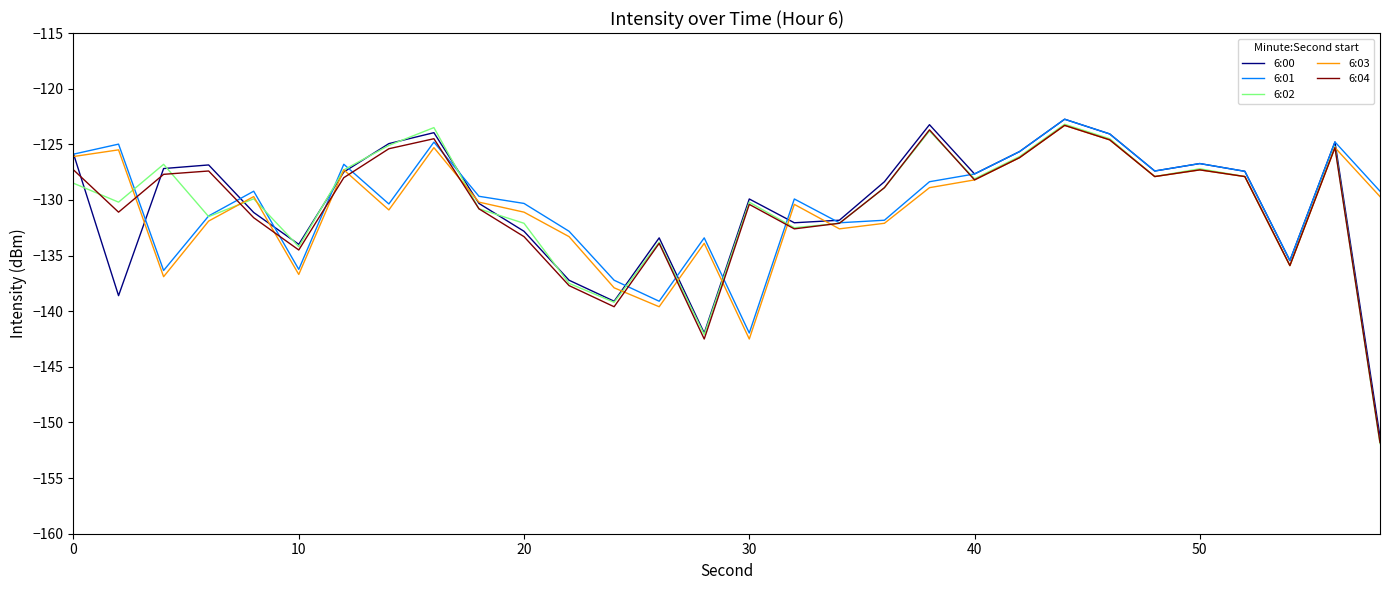

Count the number of categories in the chart.

30